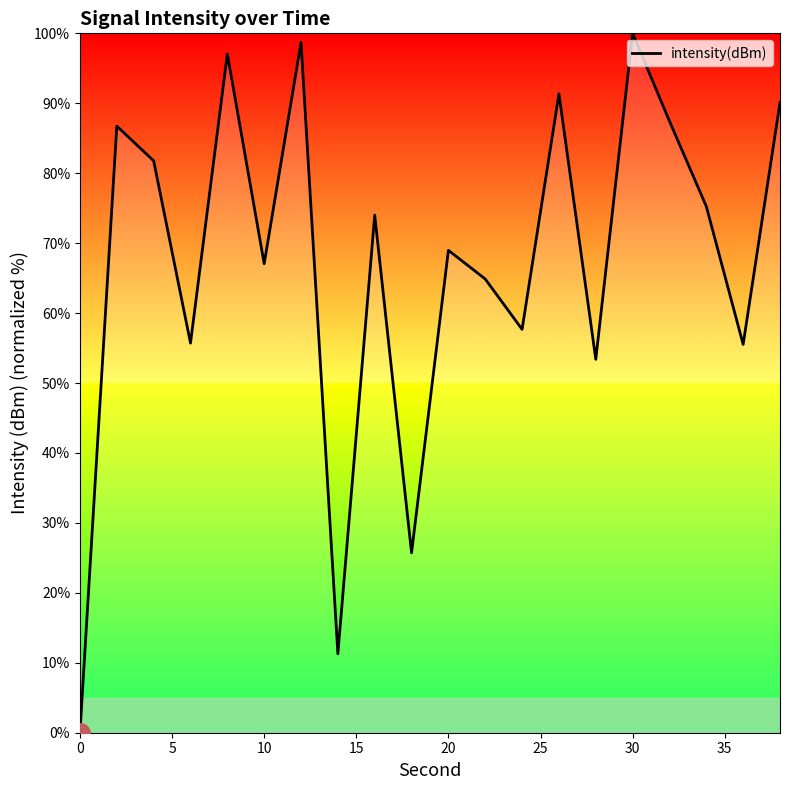

What is the maximum value shown in the chart?

100.0